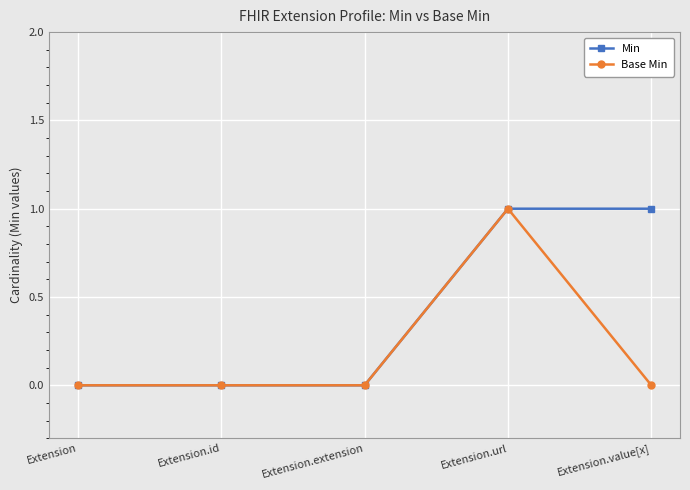

What is the difference between the maximum and minimum values in the Base Min series?

1